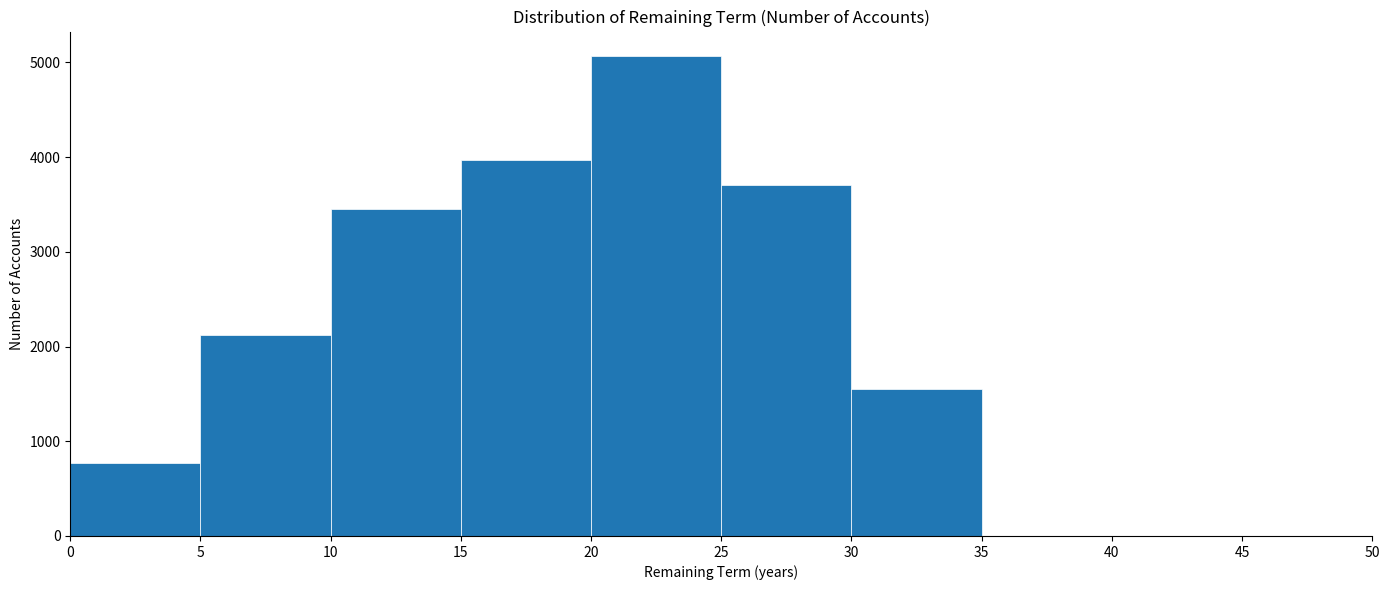

What is the height of the bar covering 5 to 10 on the x-axis? The values are not printed on the chart, so give them approximately, as read against the axis.

2100